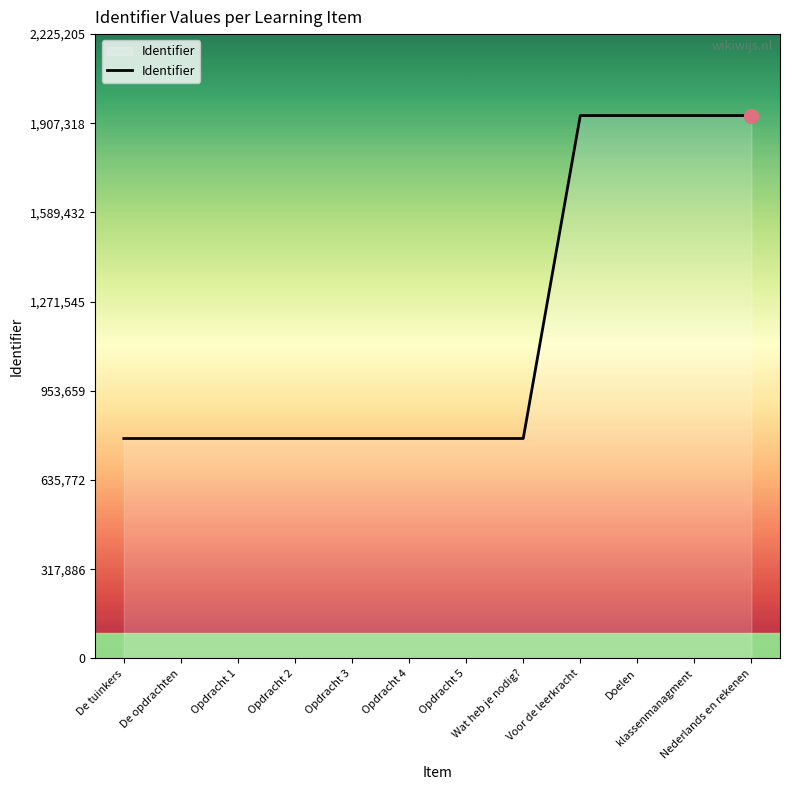

What is the greatest value displayed?

1934961